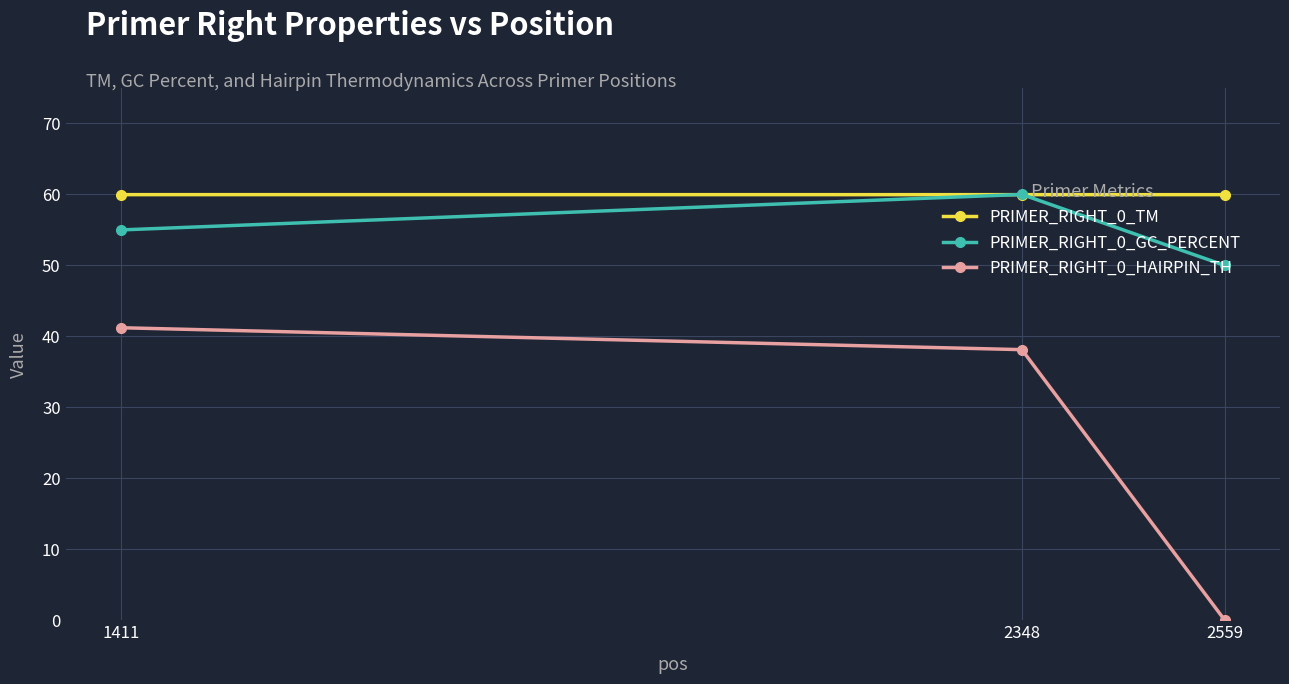

The PRIMER_RIGHT_0_TM series shows 97.8 at 1411. True or false?

False